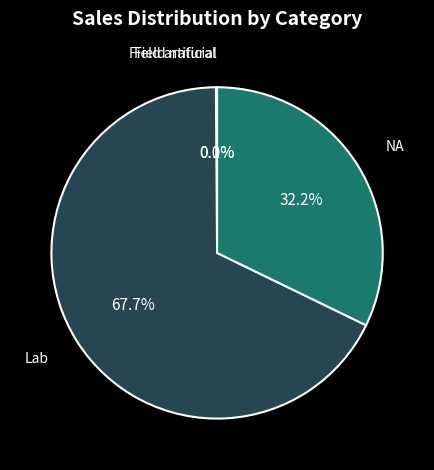

What portion of the pie excludes Lab?

32.3%